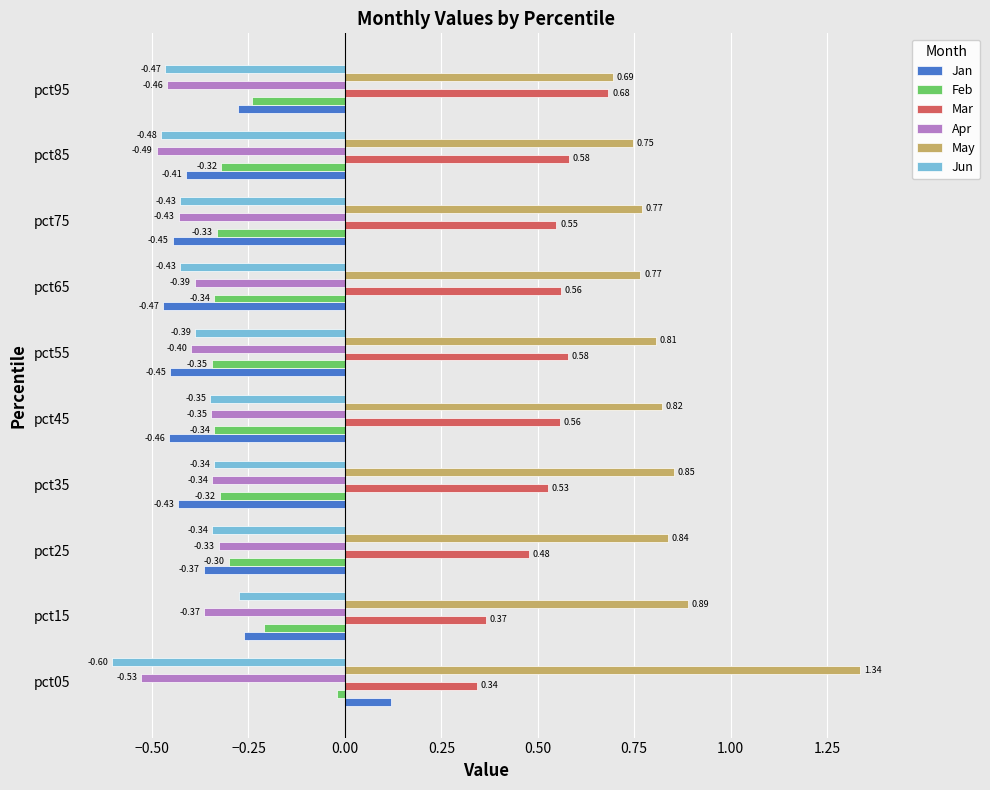

What is the average value of the Apr series?

-0.4